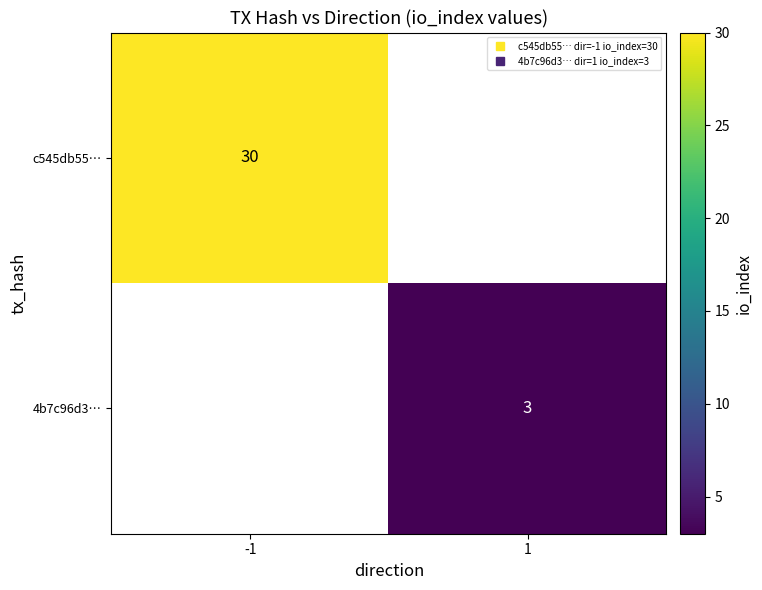

List the series in order of their overall mean, highest first.

c545db55…, 4b7c96d3…